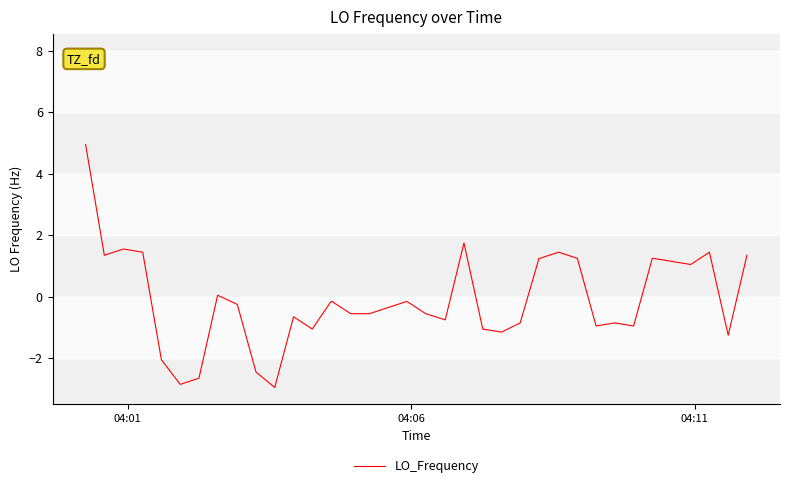

What is the difference between the maximum and minimum values?

7.9